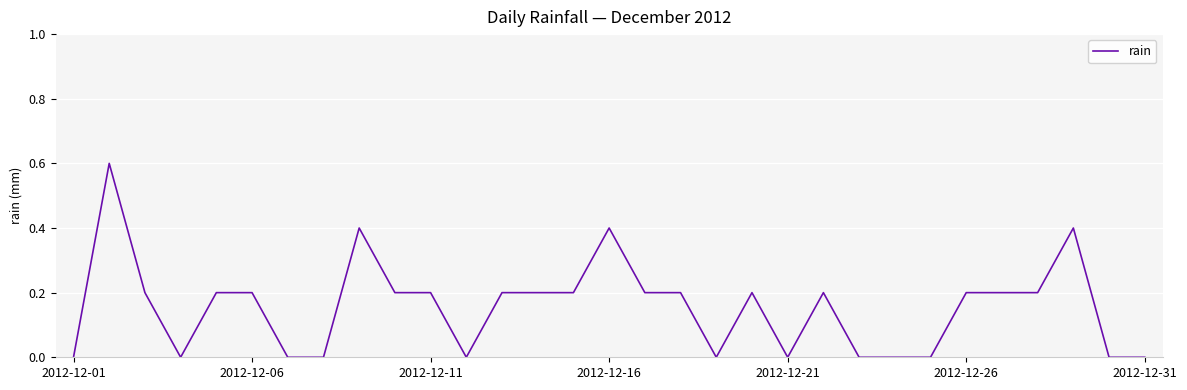

What is the maximum value shown in the chart?

0.6